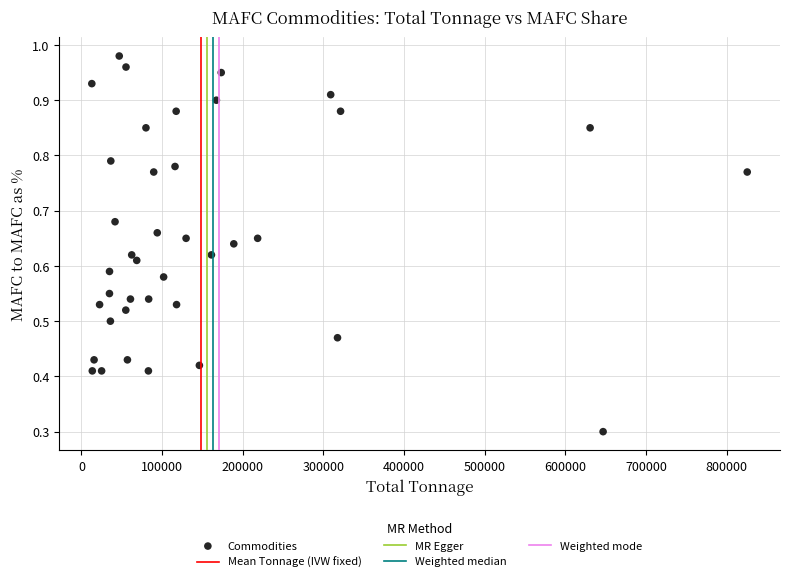

What is the range of X values (max minus min)?

812747.0